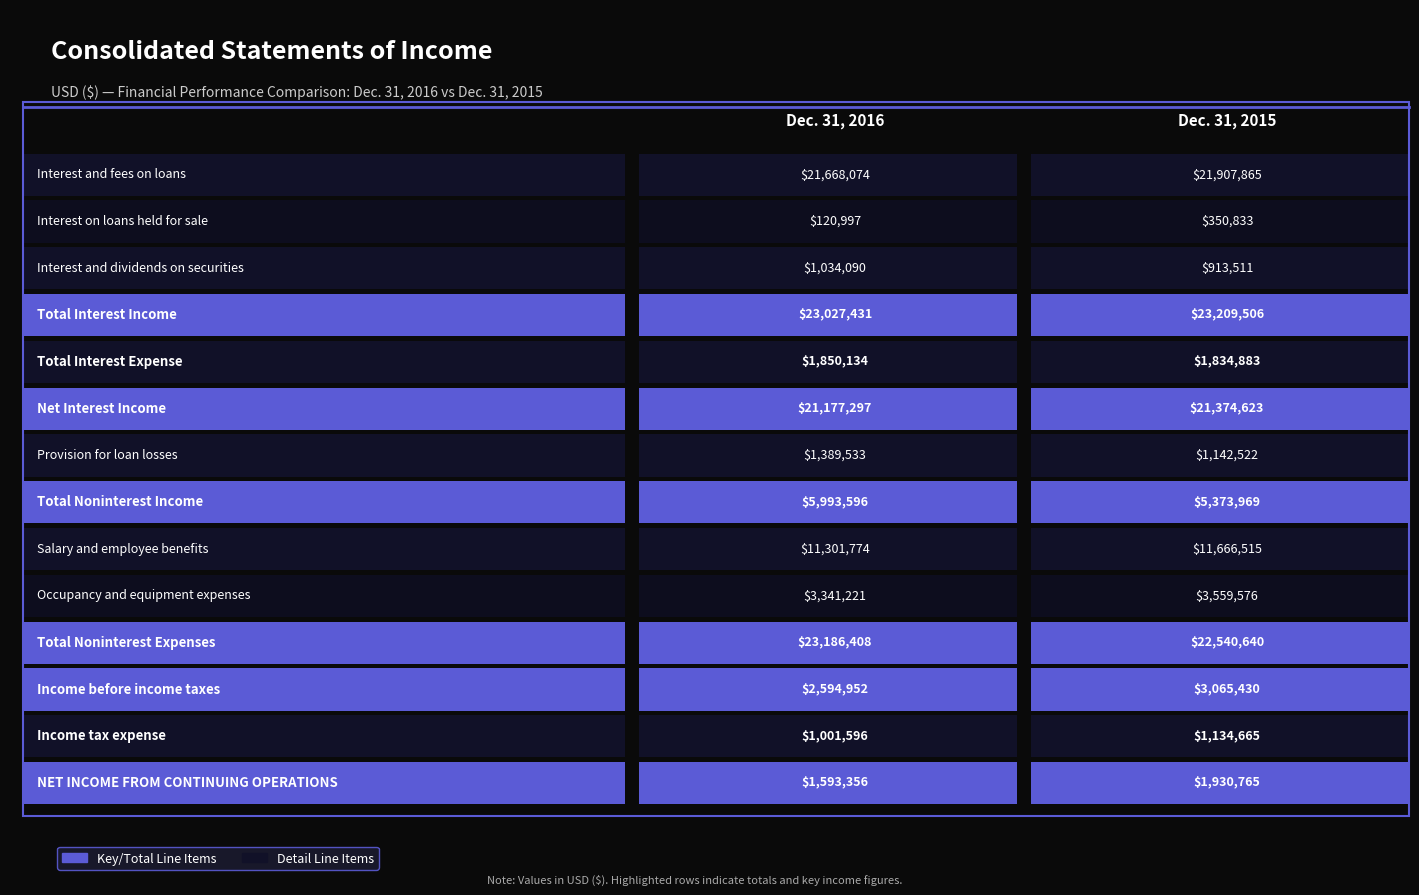

What is the maximum value shown in the chart?

23209506